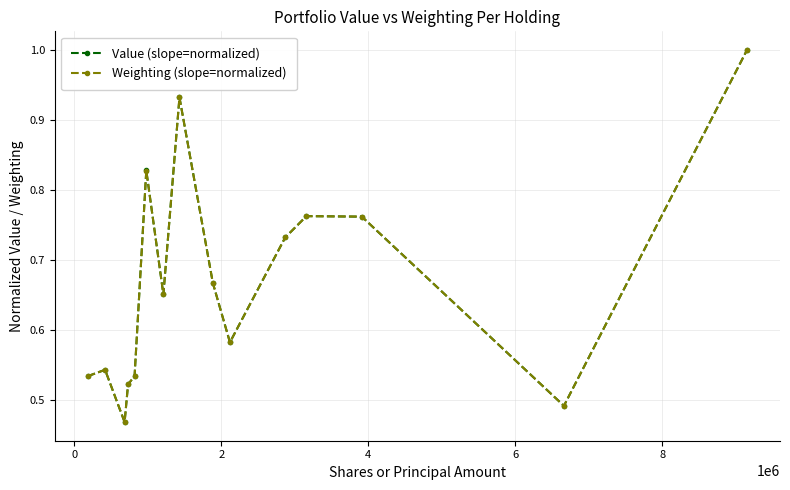

At how many categories does at least one series exceed 0?

15